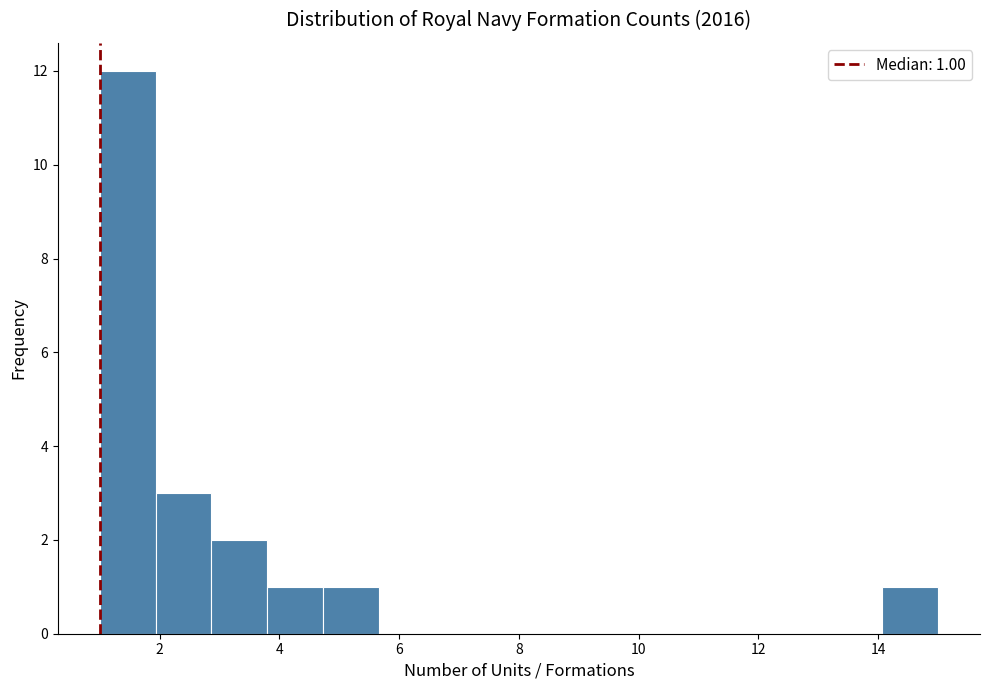

Over which range of the x-axis is the bar tallest?

1.0 to 2.0